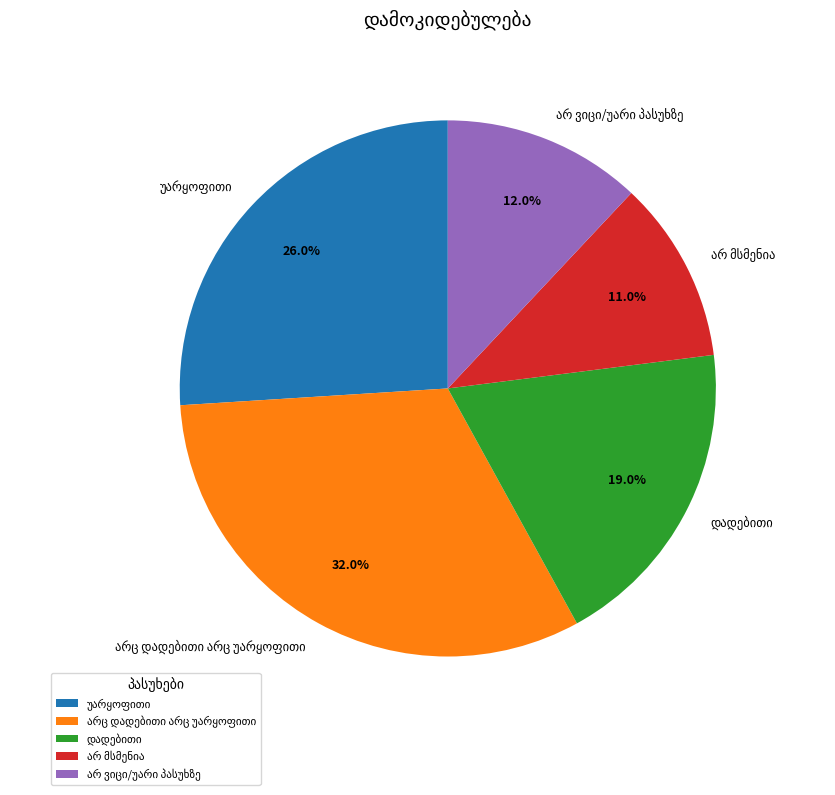

Does any single category account for the majority?

No